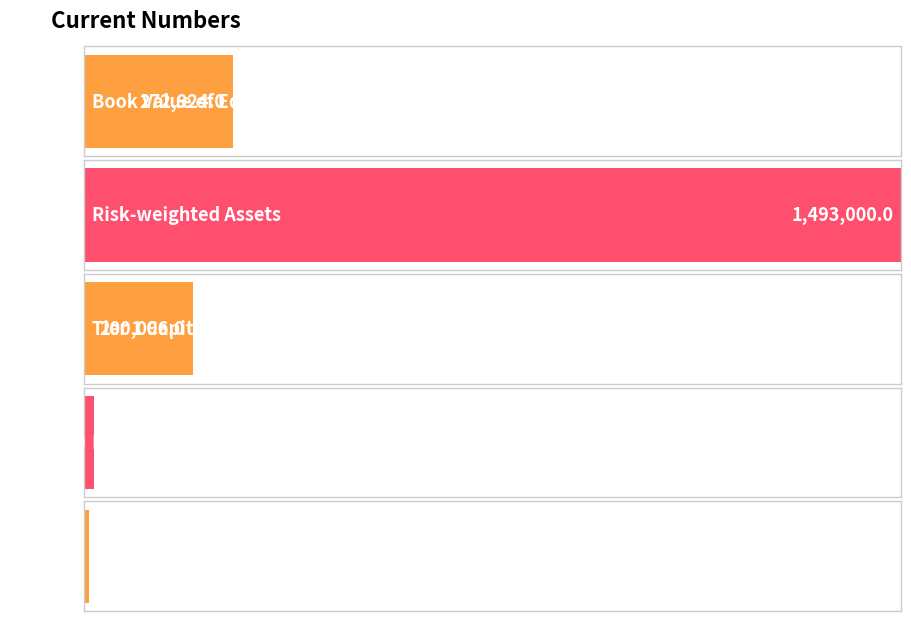

What is the difference between the second highest and second lowest values?

255030.0